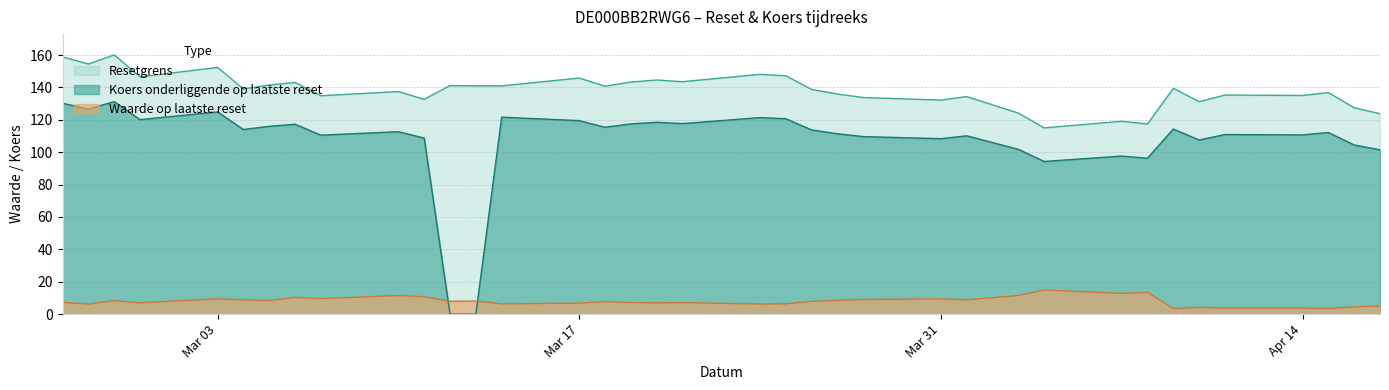

What is the average value of the Koers onderliggende op laatste reset series?

107.3